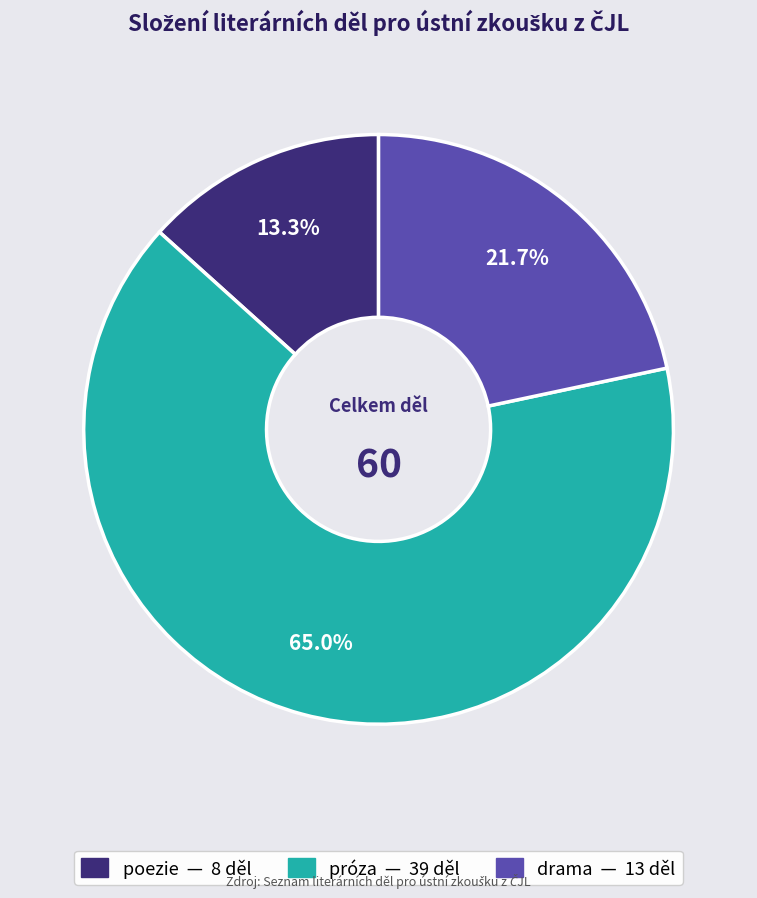

Does próza account for over 50% of the chart?

Yes